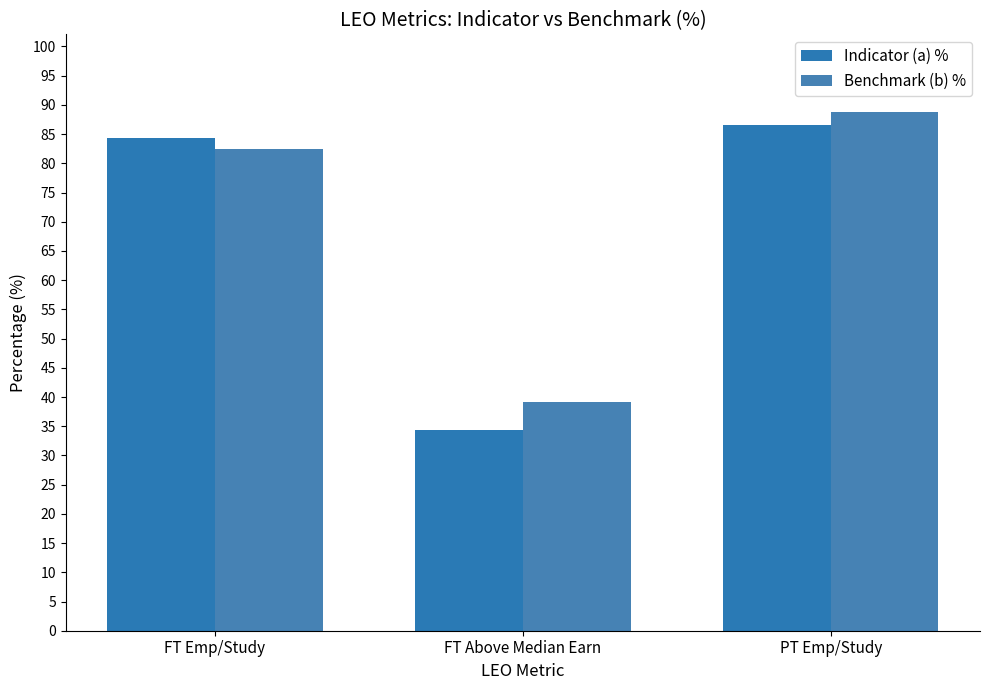

What is the minimum value shown in the chart?

34.4